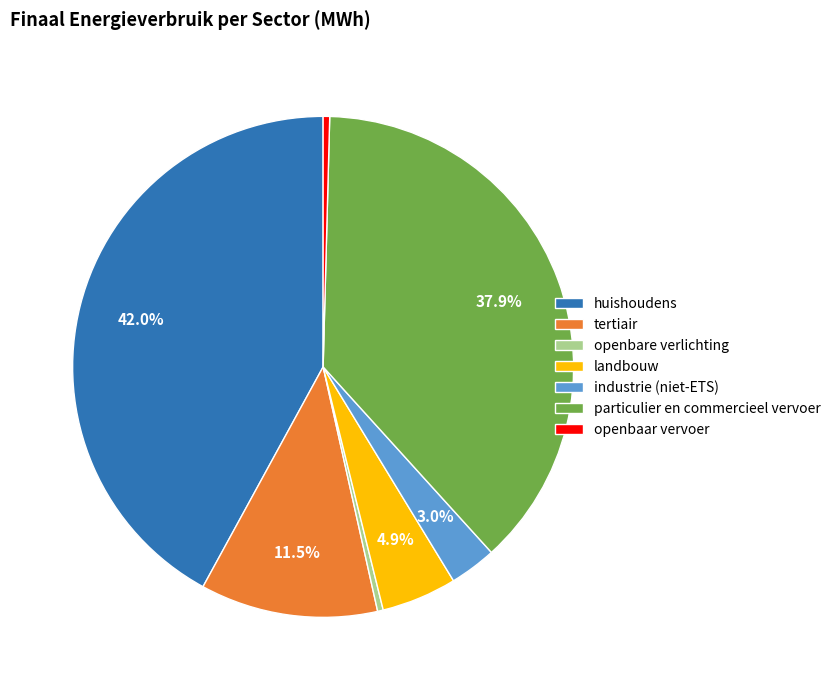

What is the largest slice in the pie chart?

huishoudens